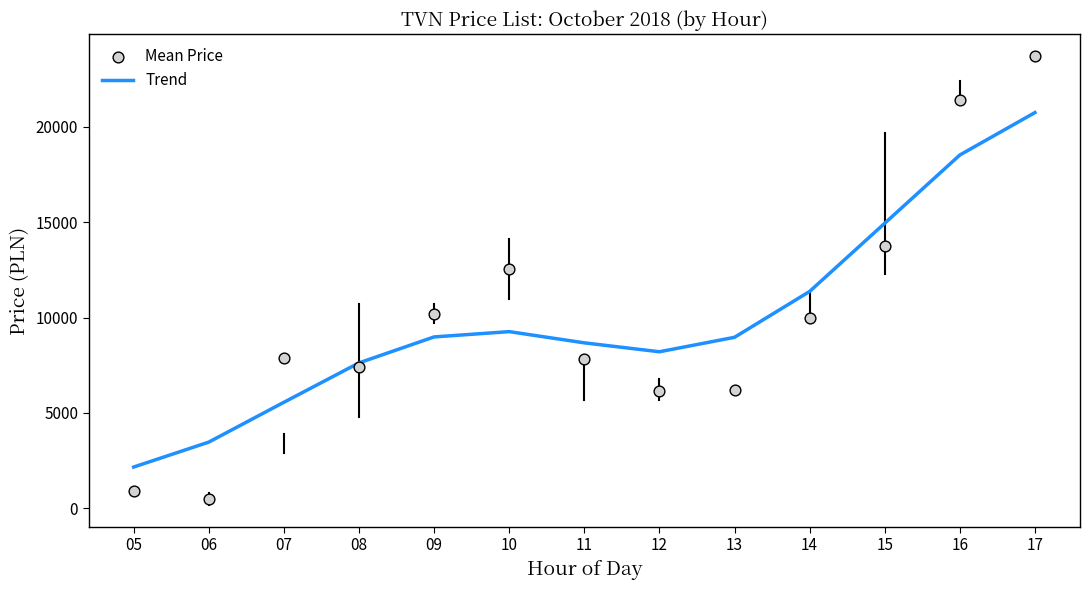

Which series contains the lowest Y value?

Mean Price